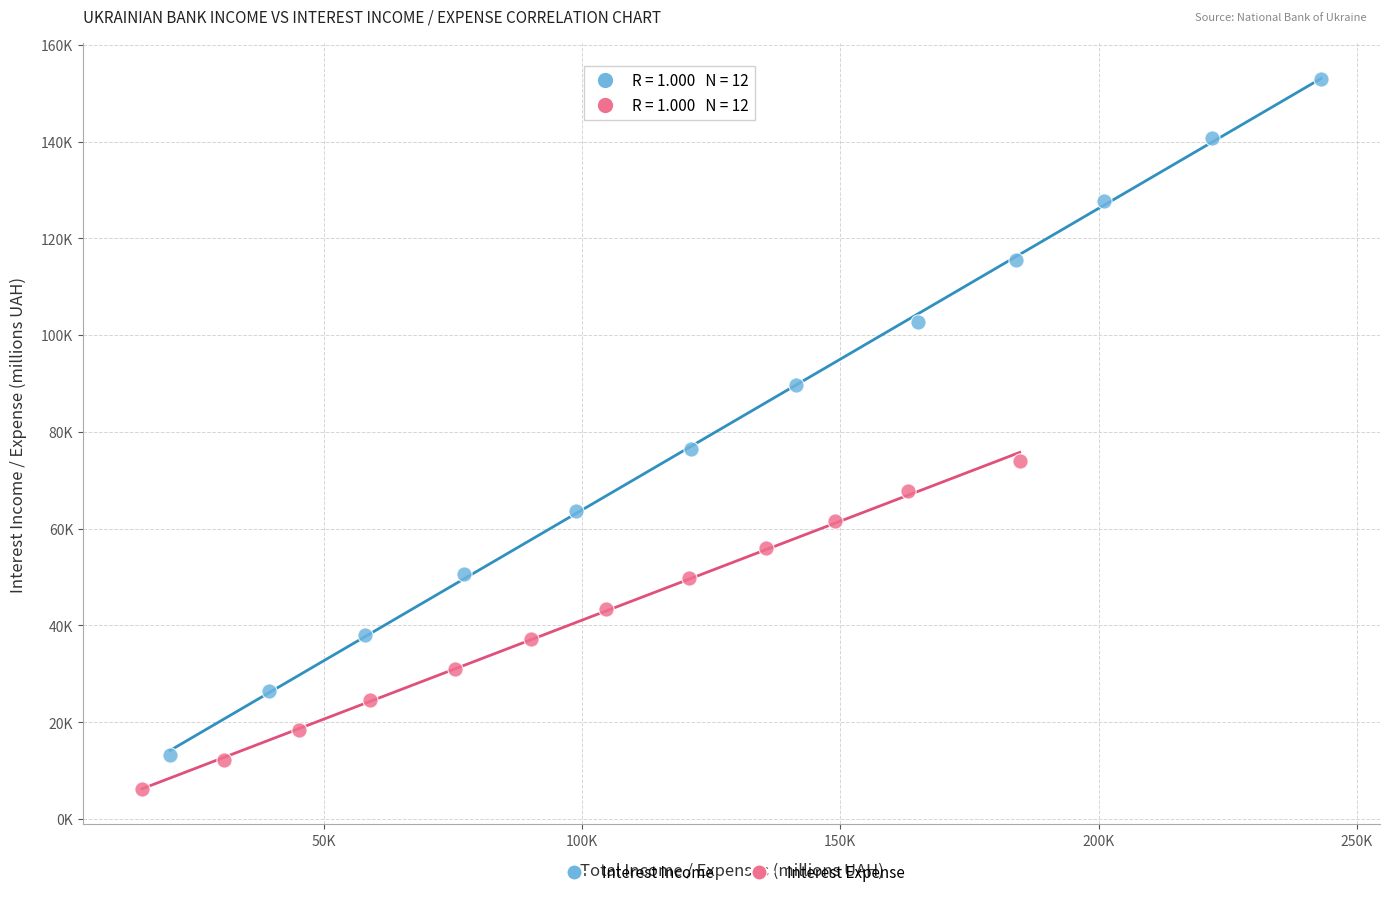

What are all the series names shown in the legend?

Interest Income, Interest Expense